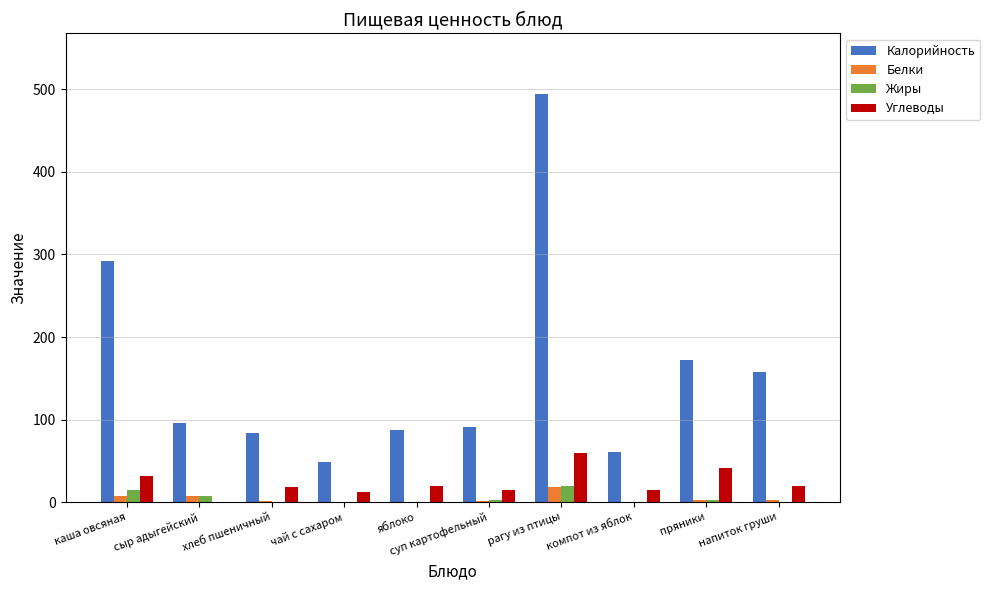

What is the sum of the Белки values at пряники and напиток груши?

5.2